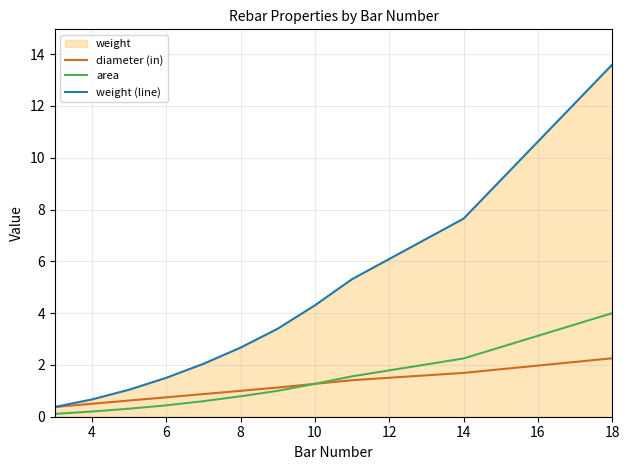

The diameter (in) series shows 1.8 at 10. True or false?

False